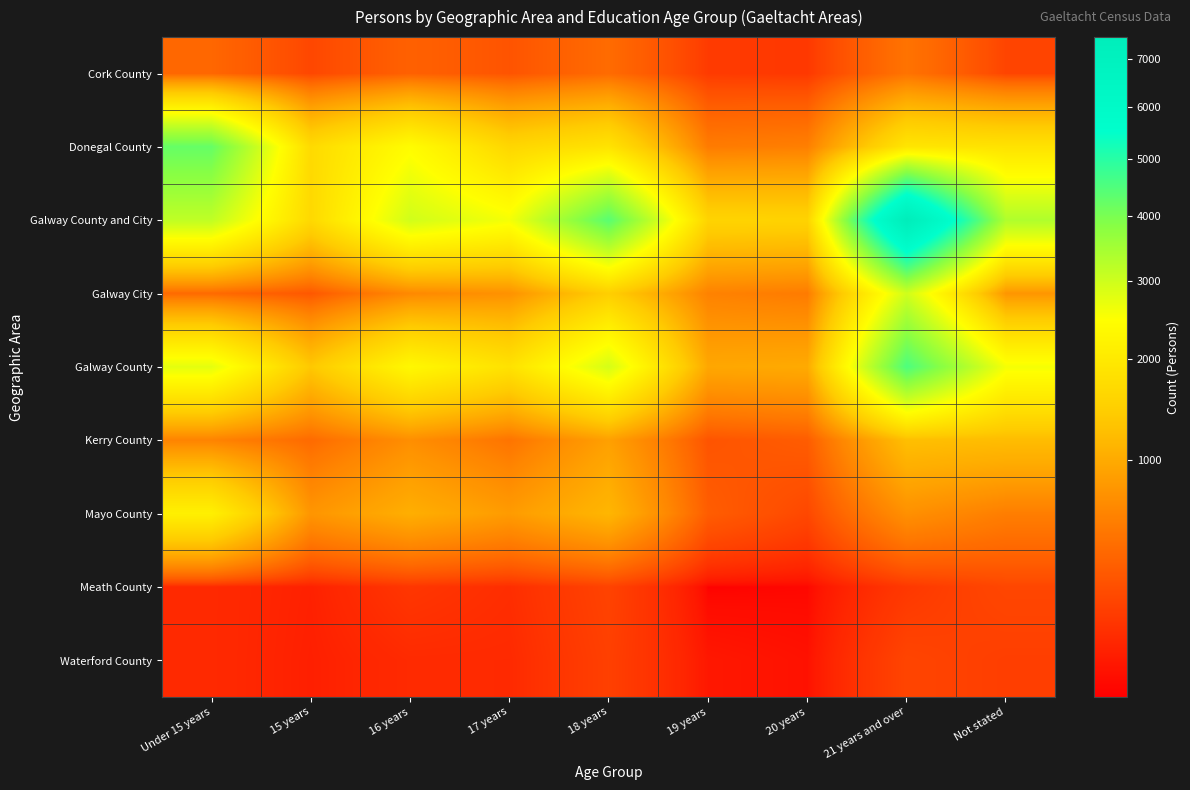

At which category is the sum across all series the highest?

21 years and over